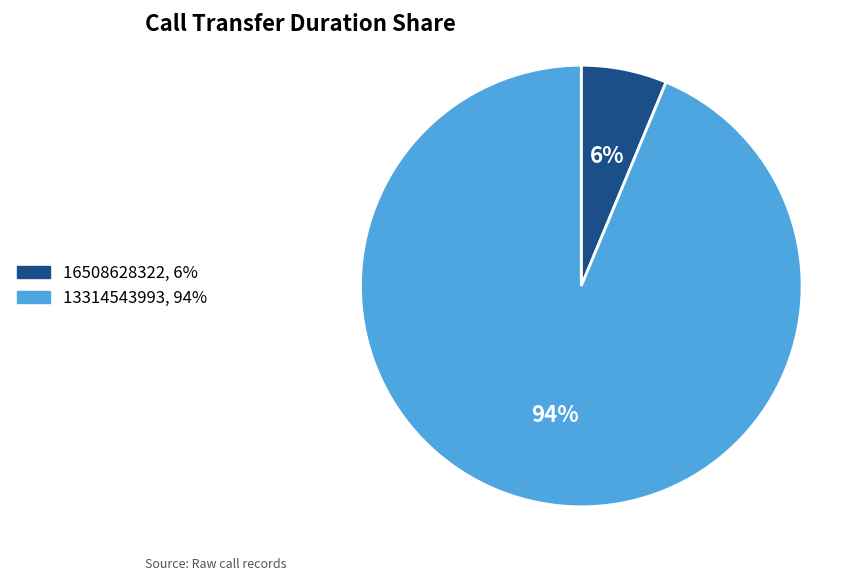

How many segments does this pie chart have?

2